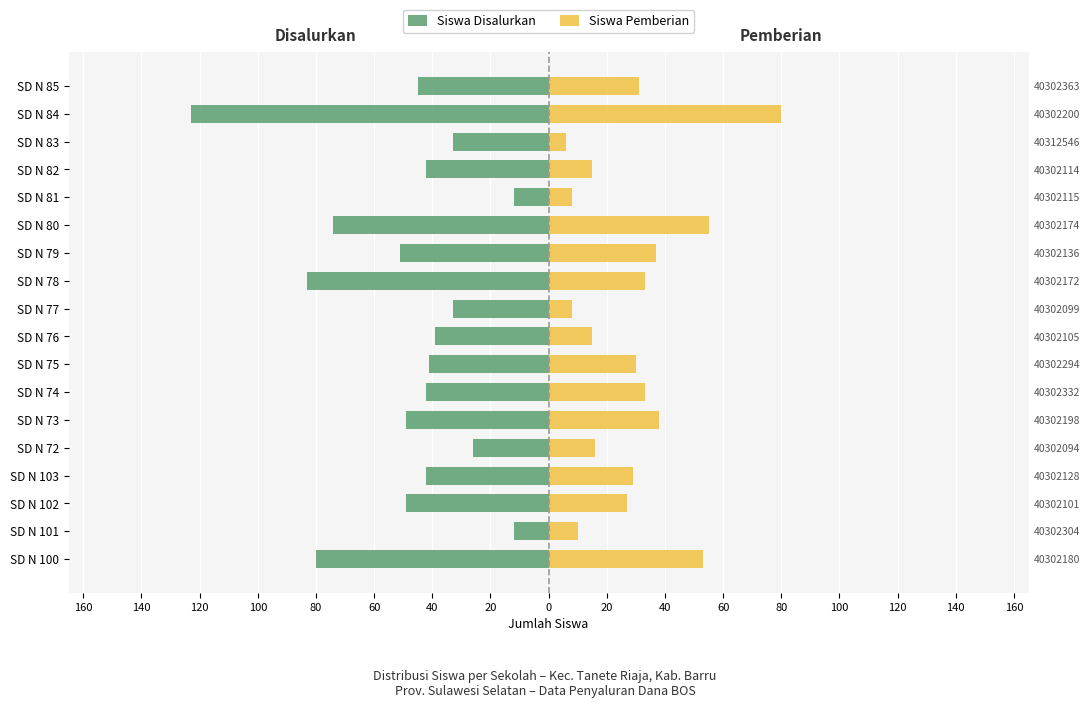

Count the number of categories in the chart.

18